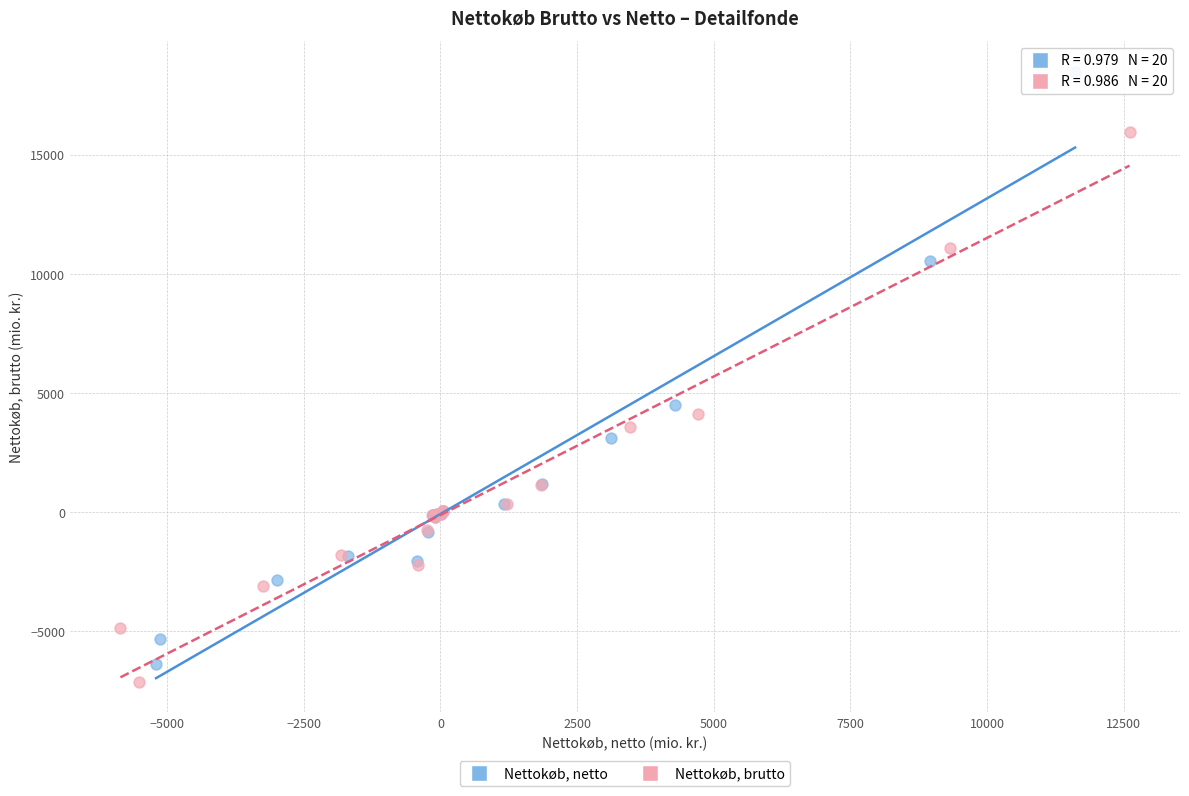

Which series has the largest Y range (max minus min)?

Nettokøb, netto